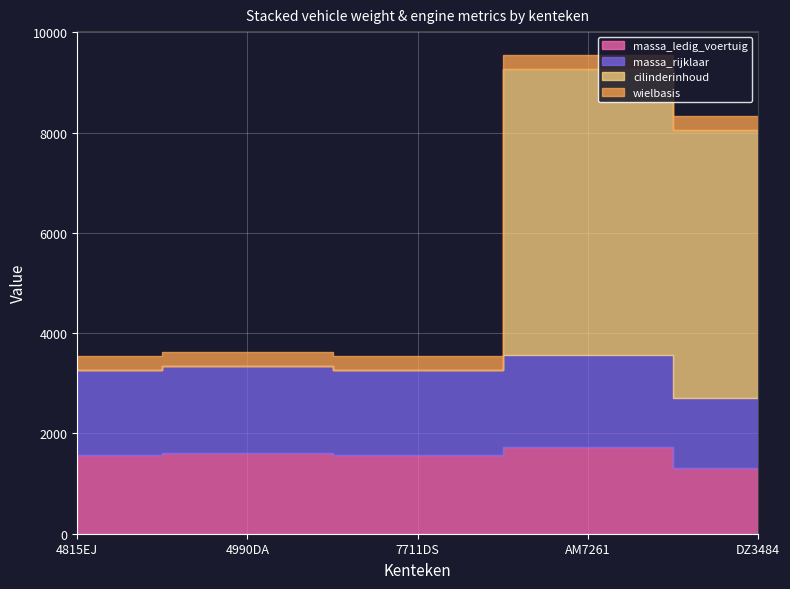

True or false: massa_ledig_voertuig has more than 0 points higher than both neighbors.

True